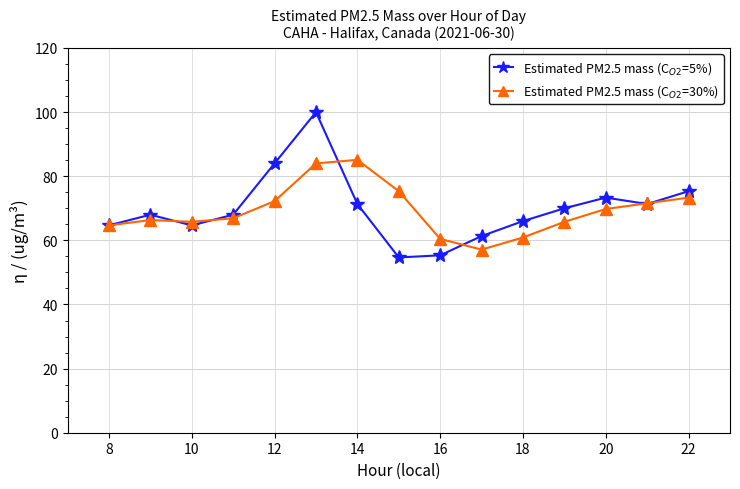

What is the greatest value displayed?

100.0